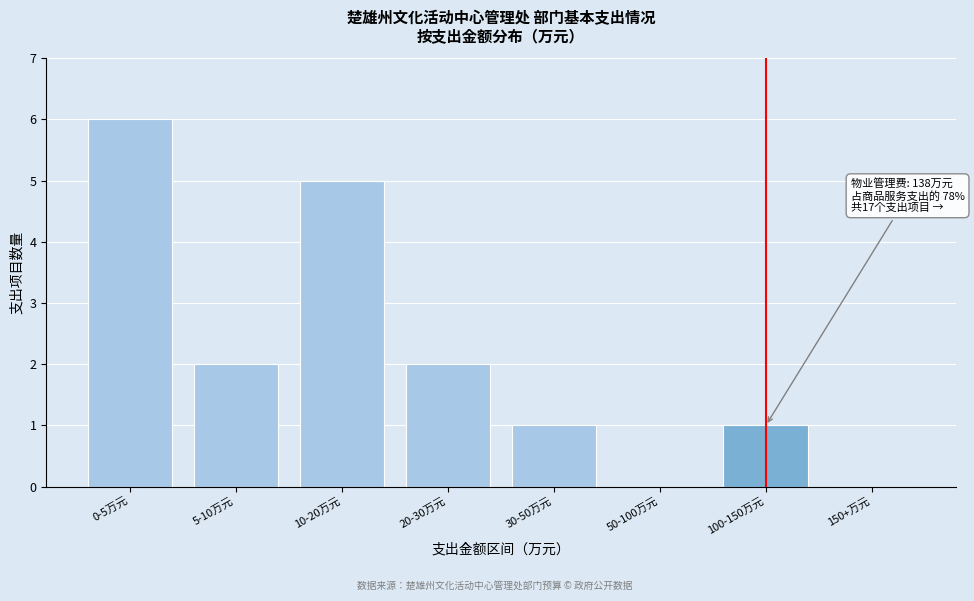

Reading left to right, what are all the values shown in this chart?

0-5万元=6	5-10万元=2	10-20万元=5	20-30万元=2	30-50万元=1	50-100万元=0	100-150万元=1	150+万元=0